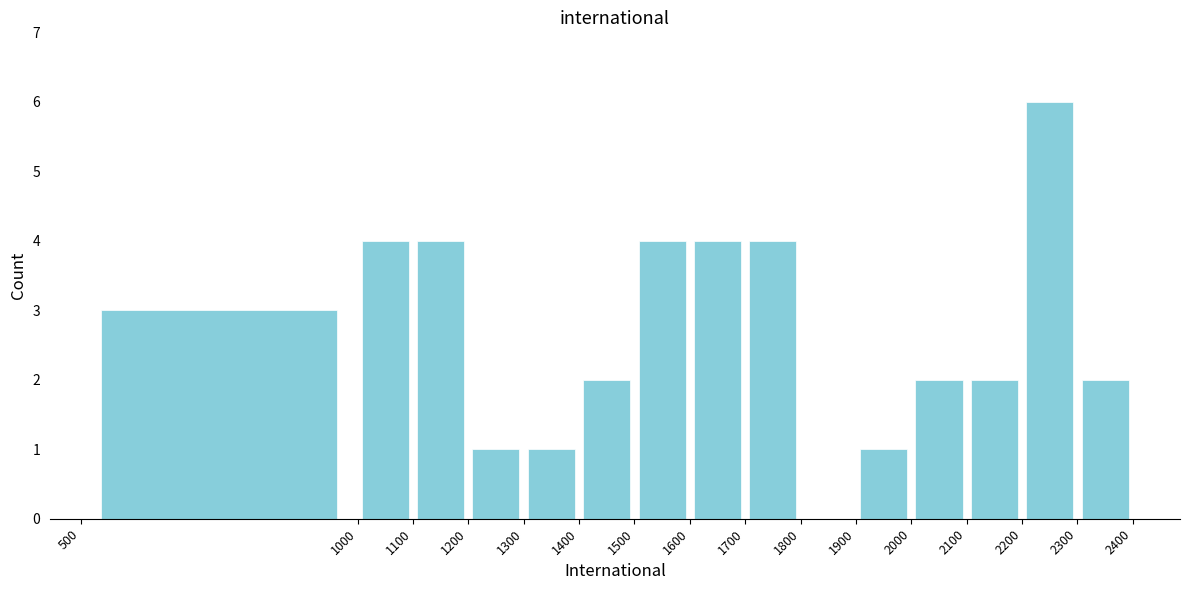

Reading left to right, transcribe this chart: for each bar, give the range it covers on the x-axis and its height. The values are not printed on the chart, so give them approximately, as read against the axis.

500 to 1000: 3
1000 to 1100: 4
1100 to 1200: 4
1200 to 1300: 1
1300 to 1400: 1
1400 to 1500: 2
1500 to 1600: 4
1600 to 1700: 4
1700 to 1800: 4
1800 to 1900: 0
1900 to 2000: 1
2000 to 2100: 2
2100 to 2200: 2
2200 to 2300: 6
2300 to 2400: 2